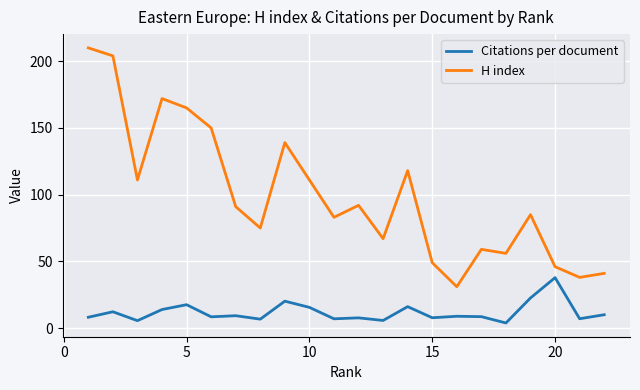

What is the difference between the maximum and minimum values in the Citations per document series?

34.0